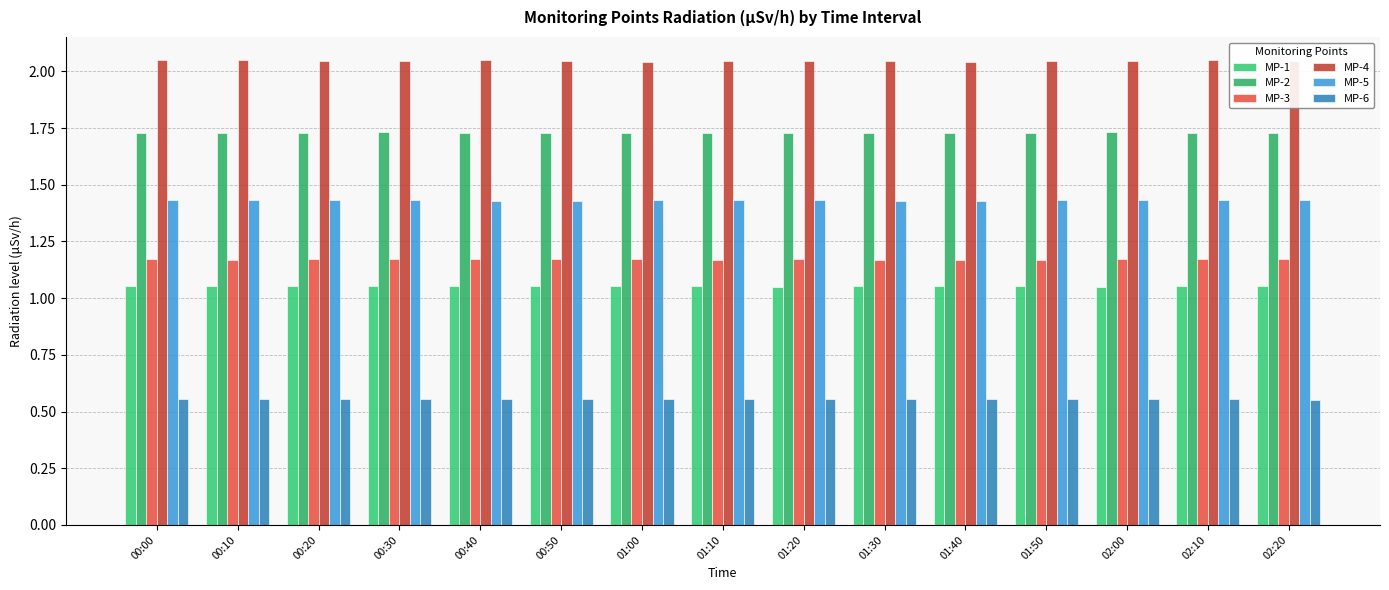

Reading right to left, extract all data points from this chart.

MP-1: 1.1	1.1	1.1	1.1	1.1	1.1	1.1	1.1	1.1	1.1	1.1	1.1	1.1	1.1	1.1
MP-2: 1.7	1.7	1.7	1.7	1.7	1.7	1.7	1.7	1.7	1.7	1.7	1.7	1.7	1.7	1.7
MP-3: 1.2	1.2	1.2	1.2	1.2	1.2	1.2	1.2	1.2	1.2	1.2	1.2	1.2	1.2	1.2
MP-4: 2.0	2.0	2.0	2.0	2.0	2.0	2.0	2.0	2.0	2.0	2.0	2.0	2.0	2.0	2.0
MP-5: 1.4	1.4	1.4	1.4	1.4	1.4	1.4	1.4	1.4	1.4	1.4	1.4	1.4	1.4	1.4
MP-6: 0.6	0.6	0.6	0.6	0.6	0.6	0.6	0.6	0.6	0.6	0.6	0.6	0.6	0.6	0.6